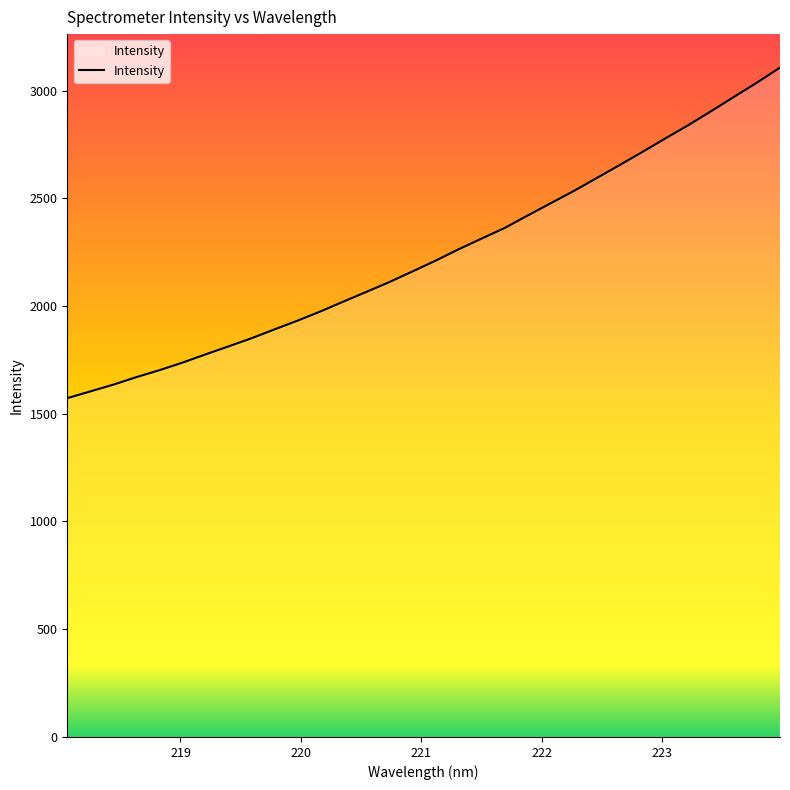

What is the minimum value shown in the chart?

1572.4